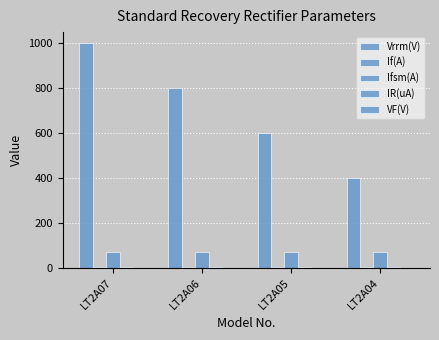

How many distinct data groups are displayed?

5